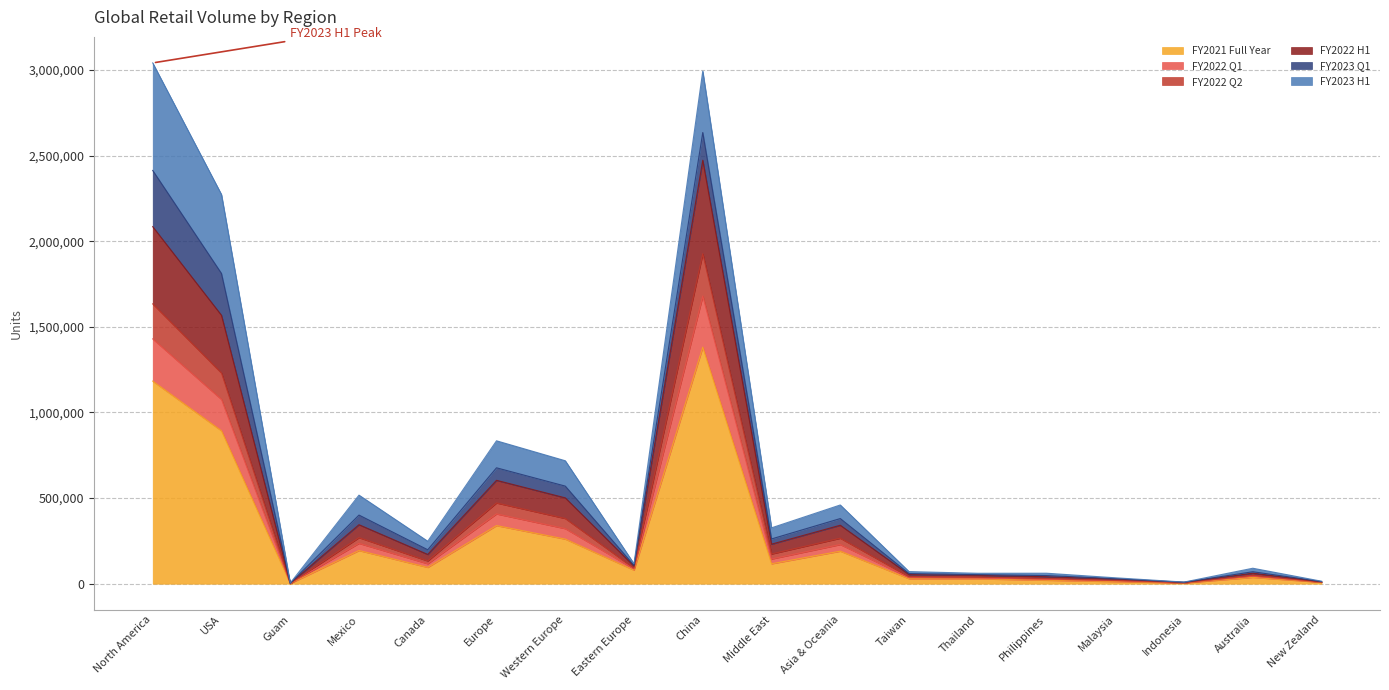

Is the value of FY2021 Full Year at Australia greater than the value of FY2022 Q2 at Malaysia?

Yes